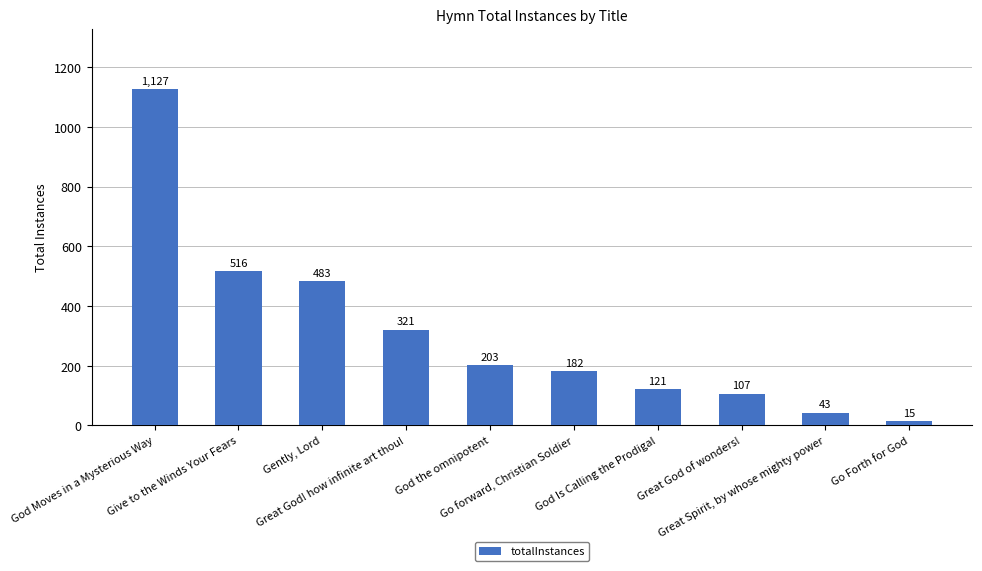

Rank the categories by value from highest to lowest.

God Moves in a Mysterious Way, Give to the Winds Your Fears, Gently, Lord, Great God! how infinite art thou!, God the omnipotent, Go forward, Christian Soldier, God Is Calling the Prodigal, Great God of wonders!, Great Spirit, by whose mighty power, Go Forth for God